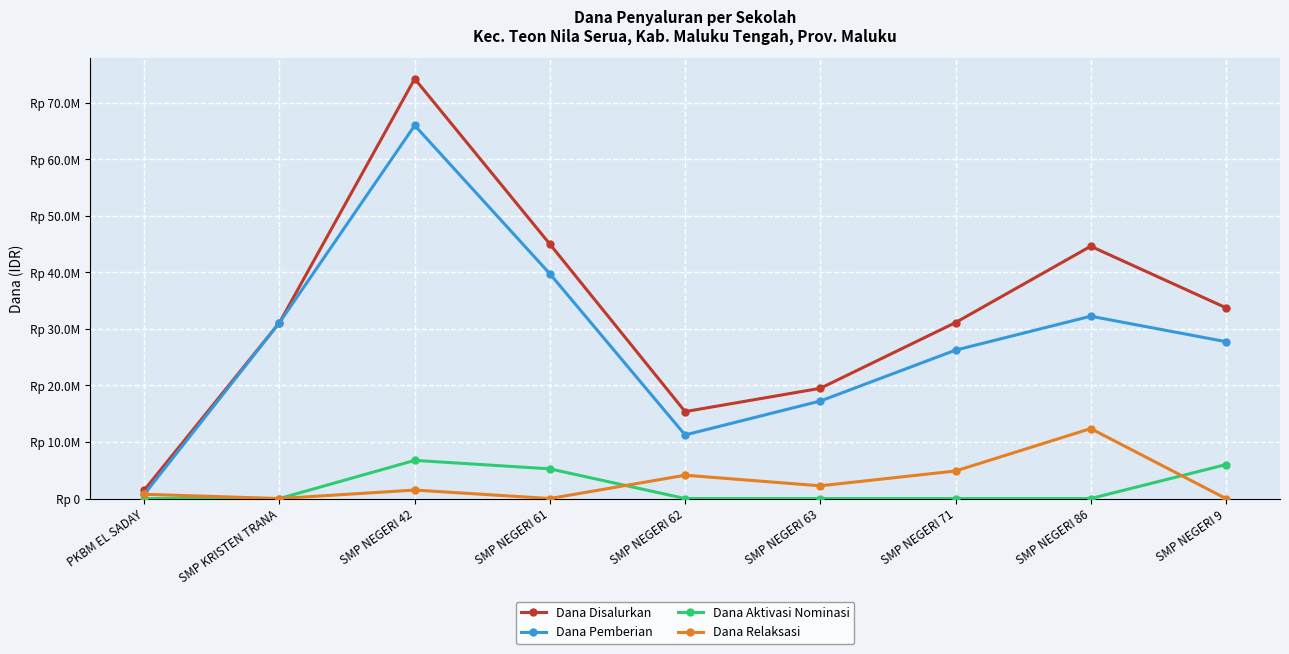

Is this an area chart (filled region under the line)?

No